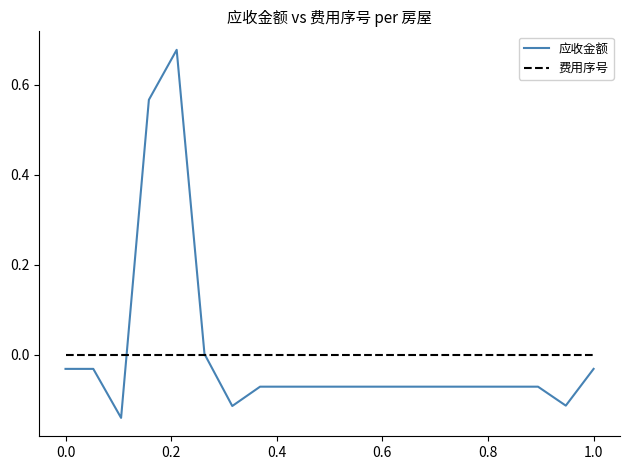

Which series has the widest spread of values?

应收金额